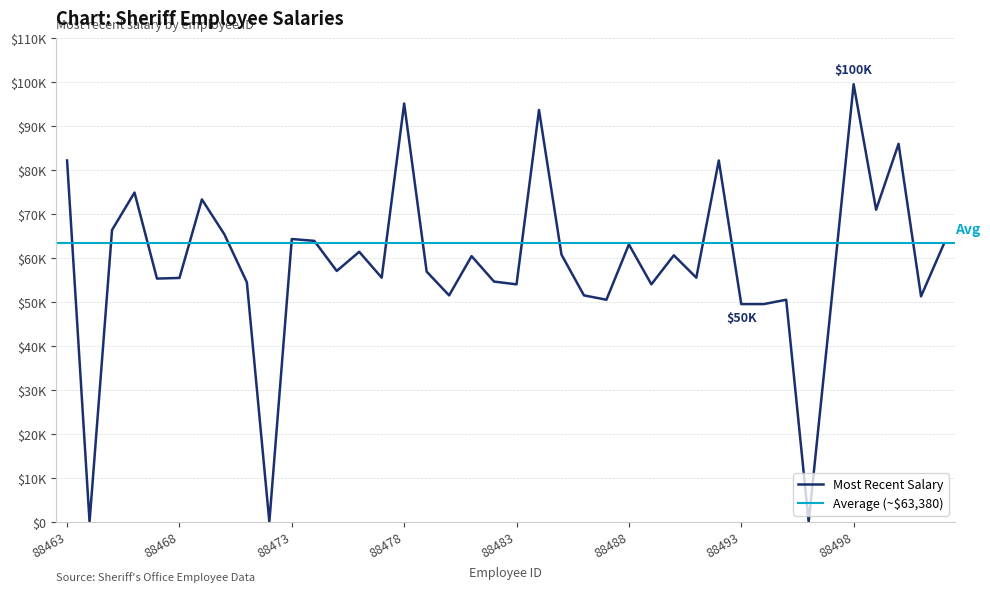

How many points are lower than both their immediate neighbors (excluding endpoints)?

13